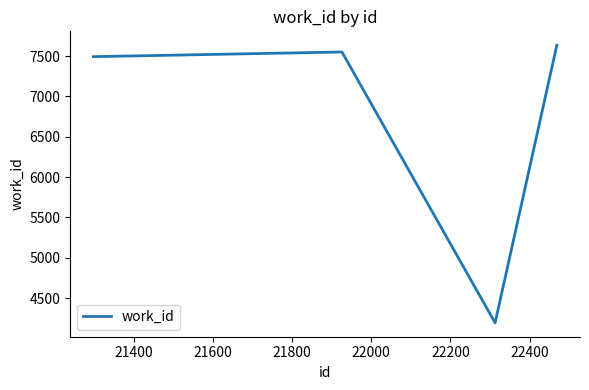

Reading left to right, what are all the values shown in this chart?

7494	7552	4193	7636